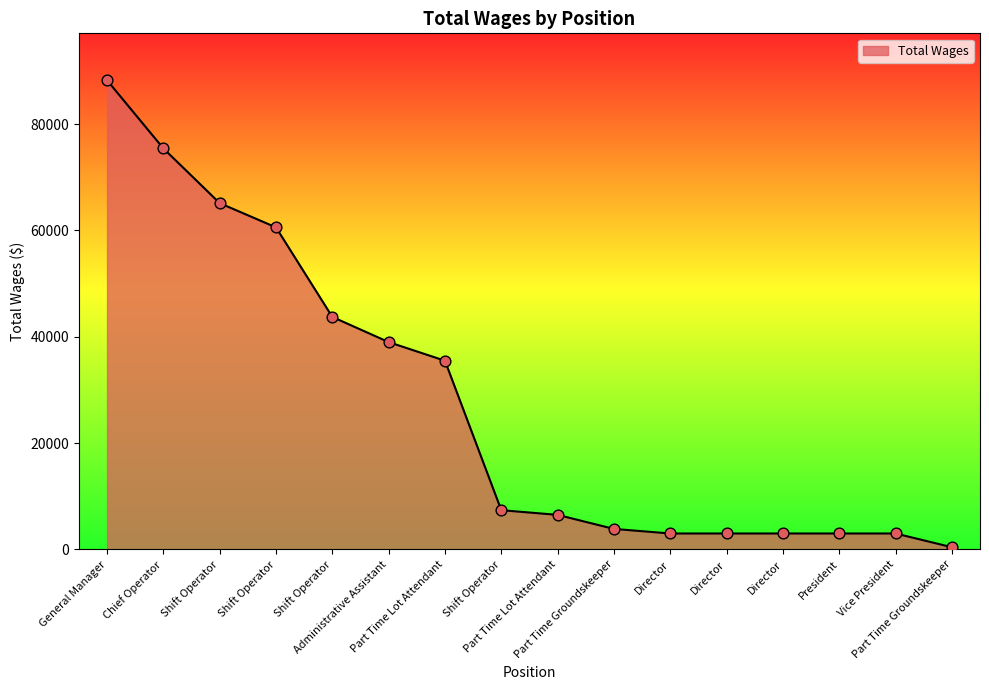

What is the ratio of the value at General Manager to the value at Director?

29.4